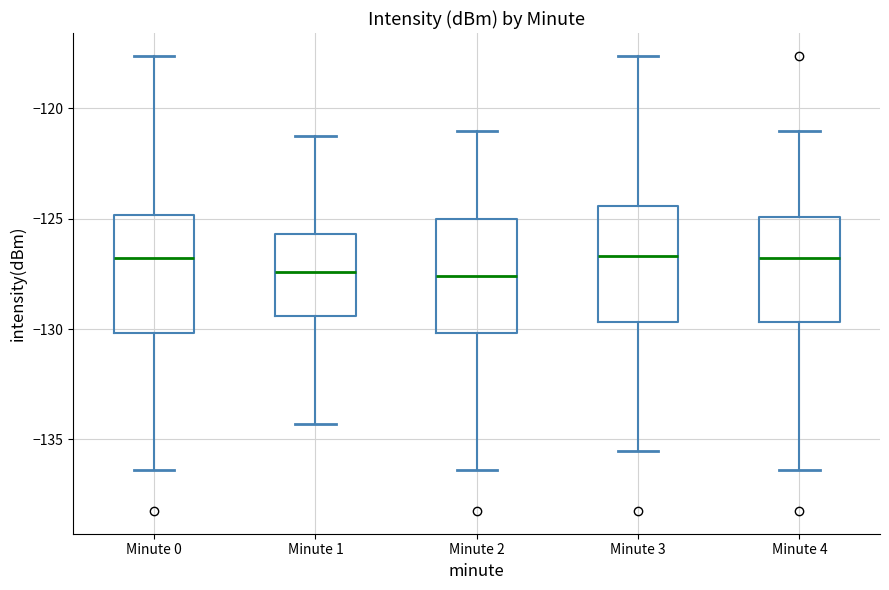

Reading left to right, read every box against the y-axis: the position of its median line, the range the box covers, and the ends of its whiskers. The values are not printed on the chart, so give them approximately, as read against the axis.

Minute 0: median -127.0, box -130.0 to -125.0, whiskers -136.5 to -117.5
Minute 1: median -127.5, box -129.5 to -125.5, whiskers -134.5 to -121.5
Minute 2: median -127.5, box -130.0 to -125.0, whiskers -136.5 to -121.0
Minute 3: median -126.5, box -129.5 to -124.5, whiskers -135.5 to -117.5
Minute 4: median -127.0, box -129.5 to -125.0, whiskers -136.5 to -121.0